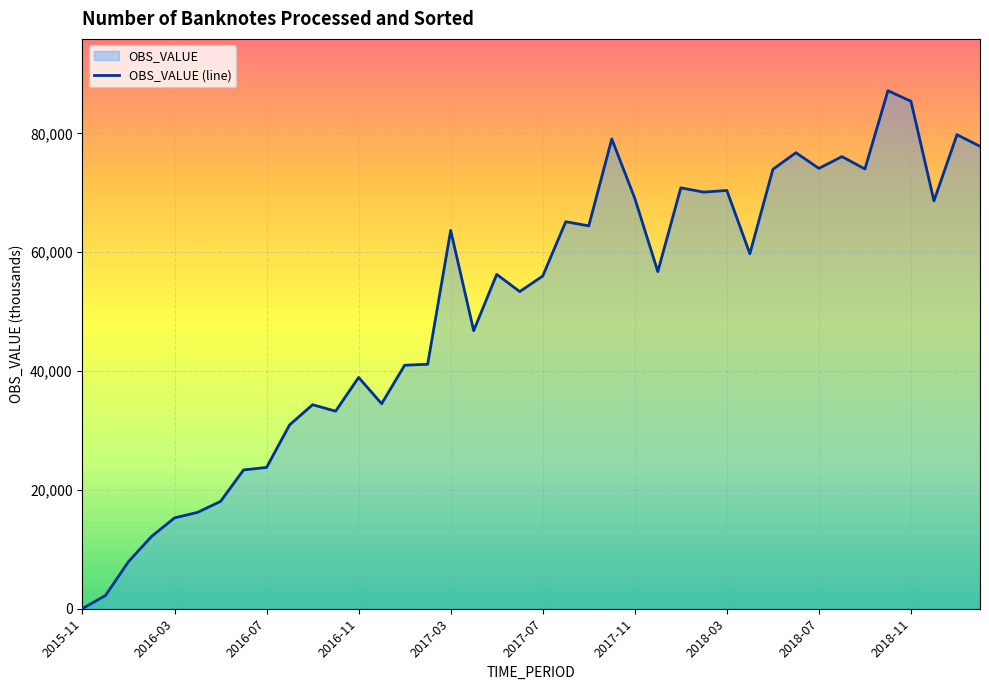

What is the greatest value displayed?

87178.2